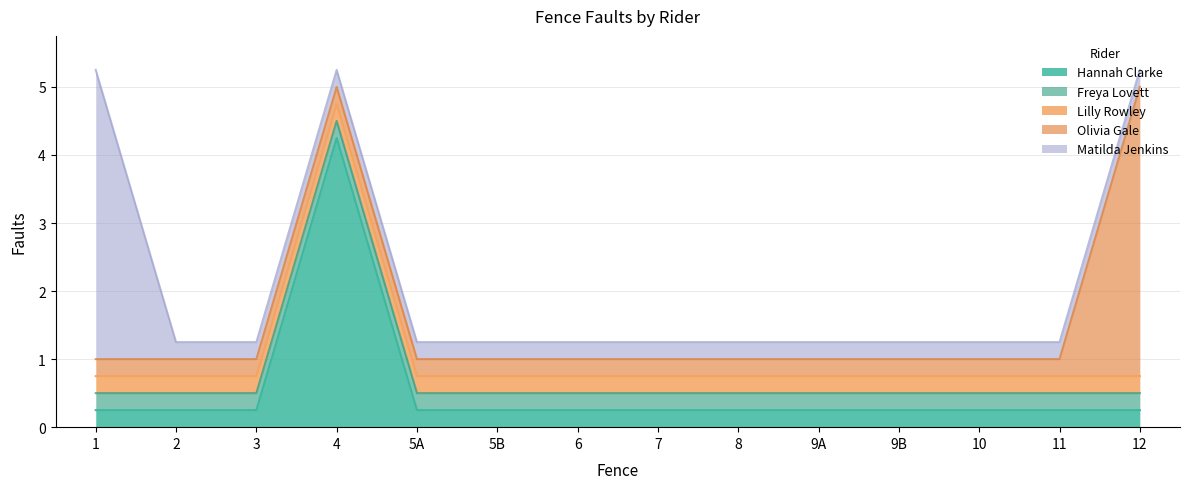

List the labels in order of Olivia Gale value, largest first.

12, 1, 2, 3, 4, 5A, 5B, 6, 7, 8, 9A, 9B, 10, 11